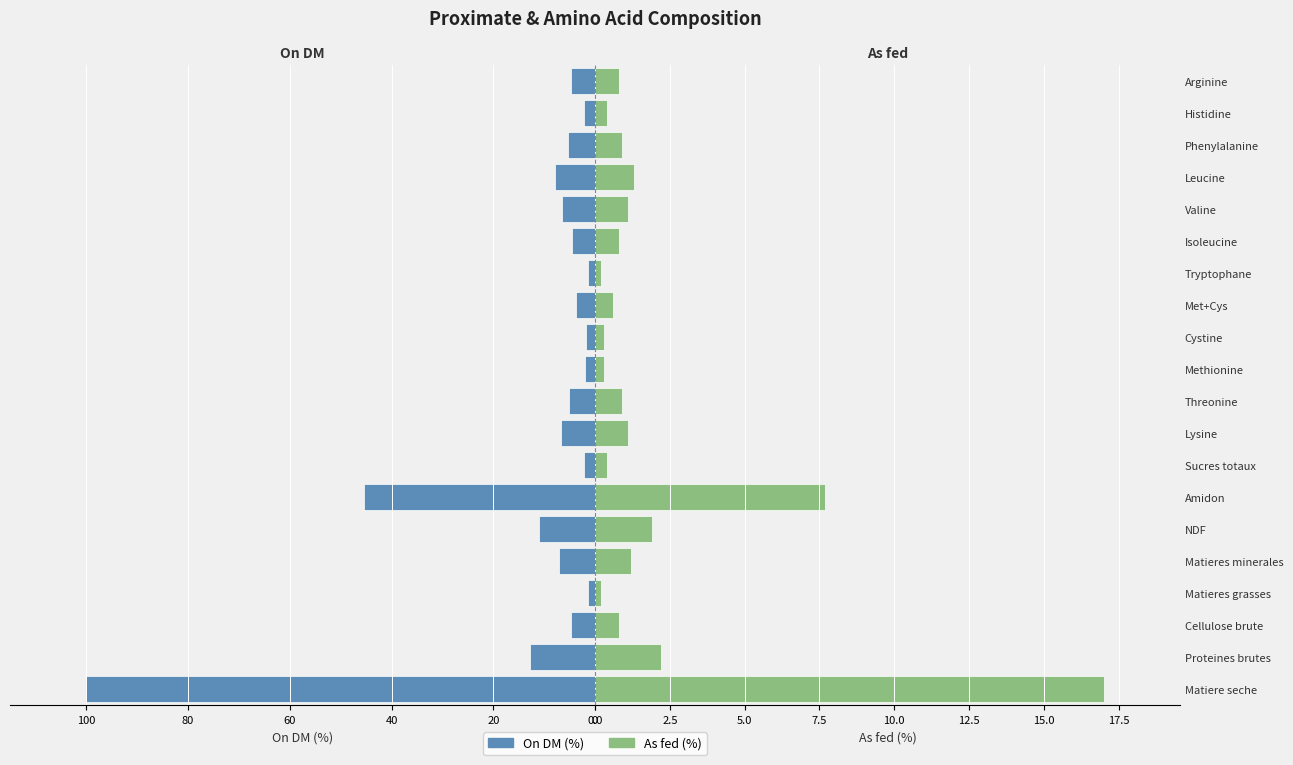

Is the value of On DM at Leucine greater than the value of As fed at Tryptophane?

Yes